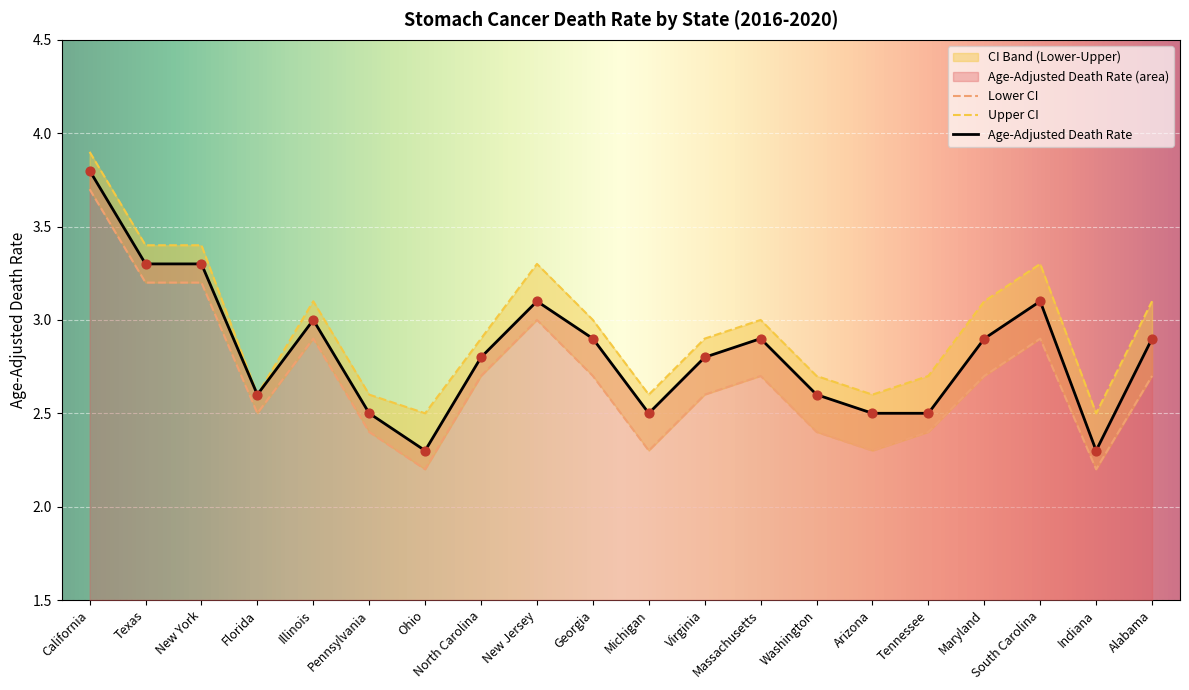

What is the highest value of the Age-Adjusted Death Rate series?

3.8